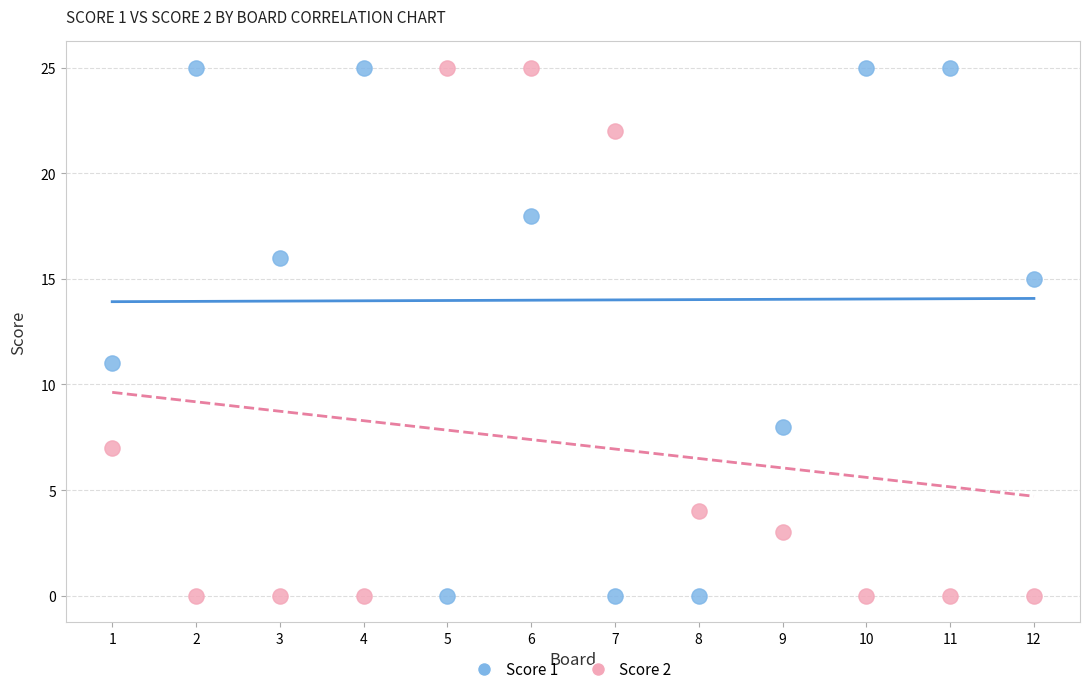

What is the X range (max minus min) for the scatter plot?

11